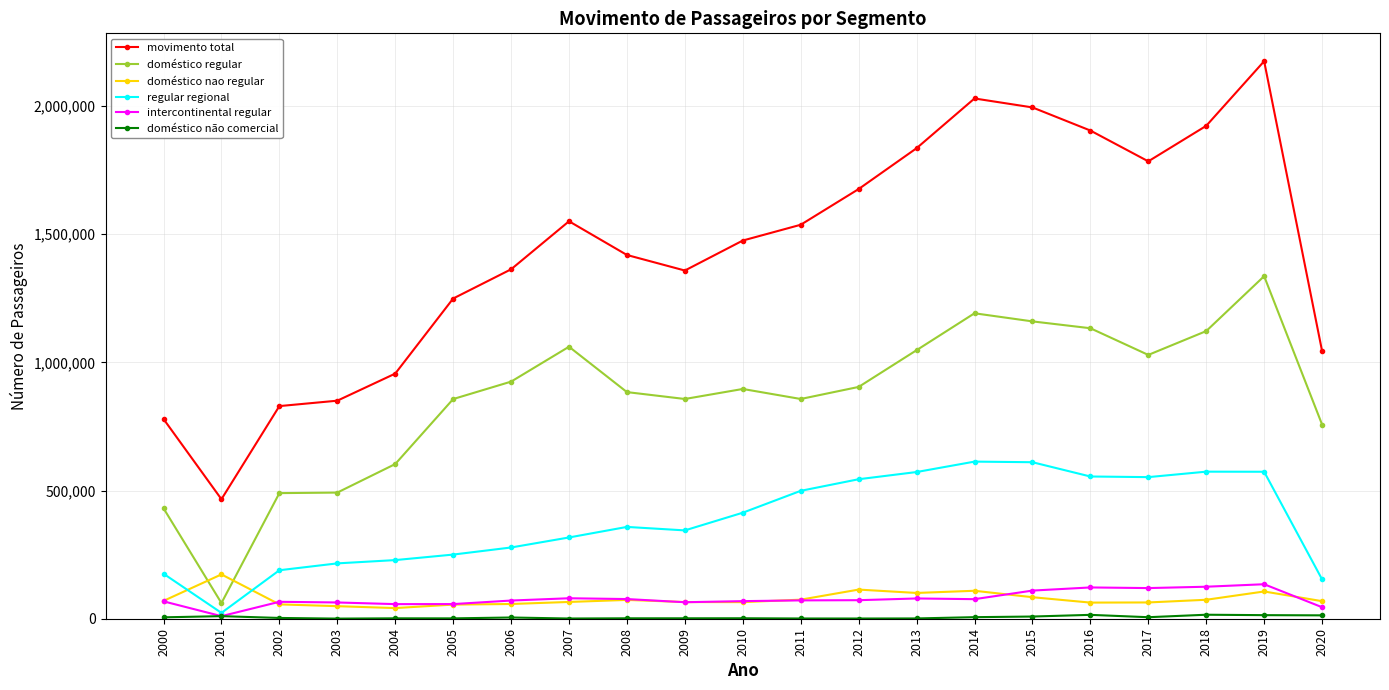

What is the difference between the maximum and minimum values in the intercontinental regular series?

124521